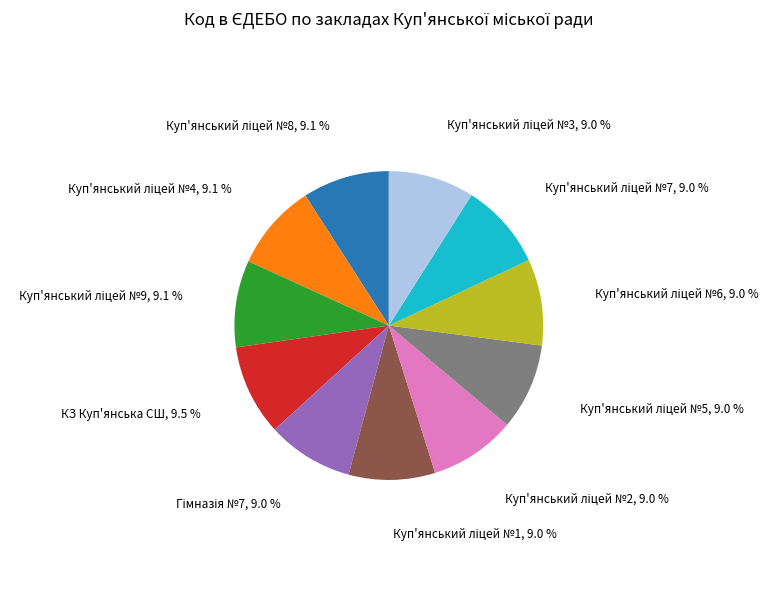

Is there a majority slice in this chart?

No